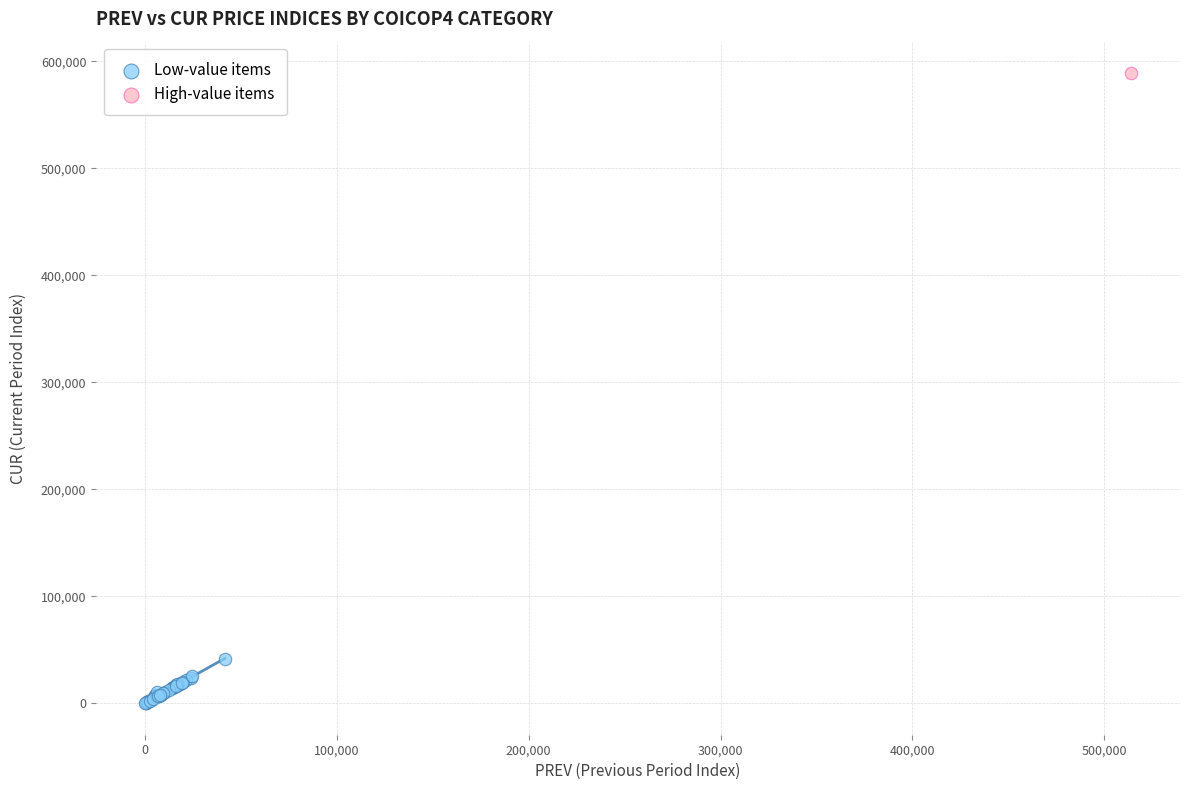

What are all the series names shown in the legend?

Low-value items, High-value items